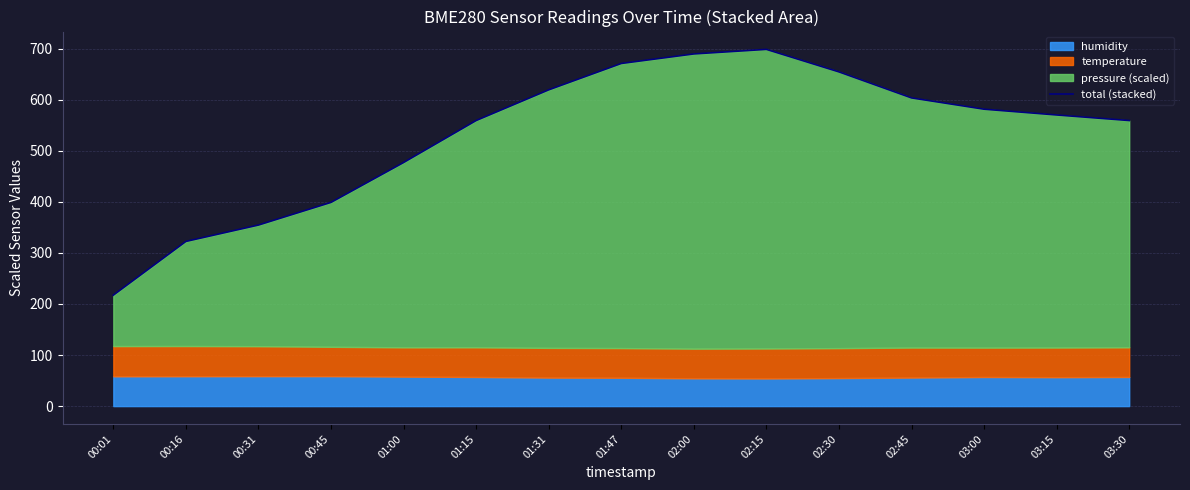

What is the difference between the values at 02:45 and 03:00?

22.1